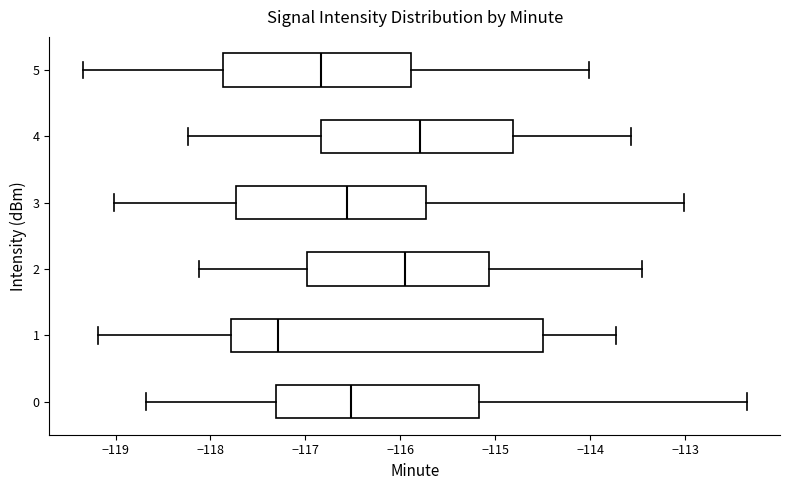

Reading bottom to top, read every box against the x-axis: the position of its median line, the range the box covers, and the ends of its whiskers. The values are not printed on the chart, so give them approximately, as read against the axis.

0: median -116.5, box -117.3 to -115.2, whiskers -118.7 to -112.4
1: median -117.3, box -117.8 to -114.5, whiskers -119.2 to -113.7
2: median -116.0, box -117.0 to -115.1, whiskers -118.1 to -113.5
3: median -116.6, box -117.7 to -115.7, whiskers -119.0 to -113.0
4: median -115.8, box -116.8 to -114.8, whiskers -118.2 to -113.6
5: median -116.8, box -117.9 to -115.9, whiskers -119.3 to -114.0